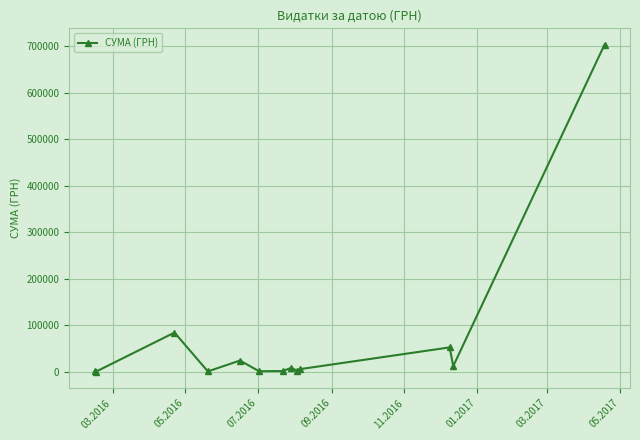

What is the value of the 13th point from the left?

703909.0